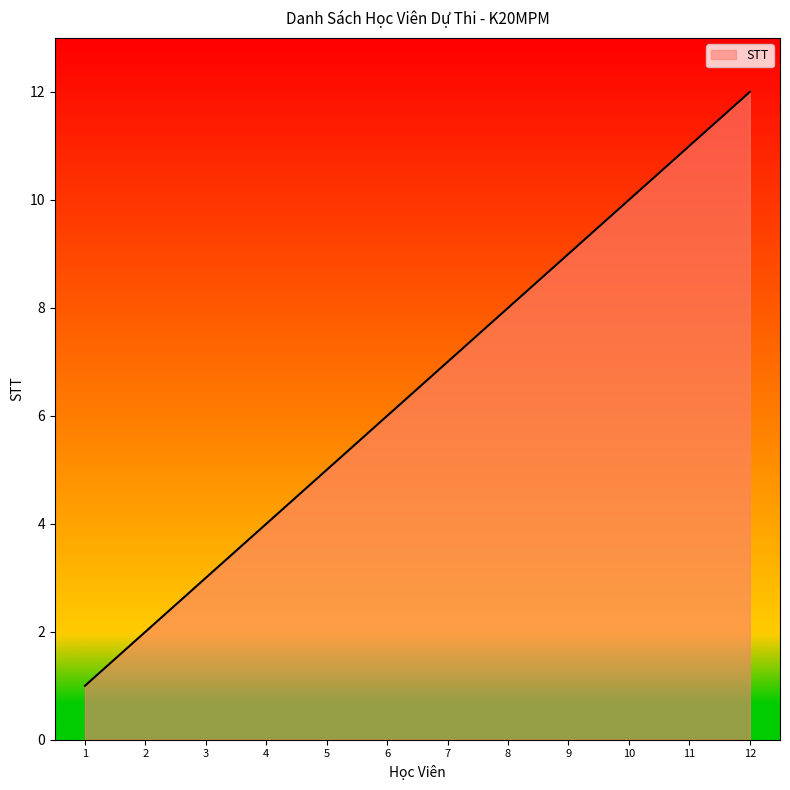

What is the change in value from 9 to 11?

+2